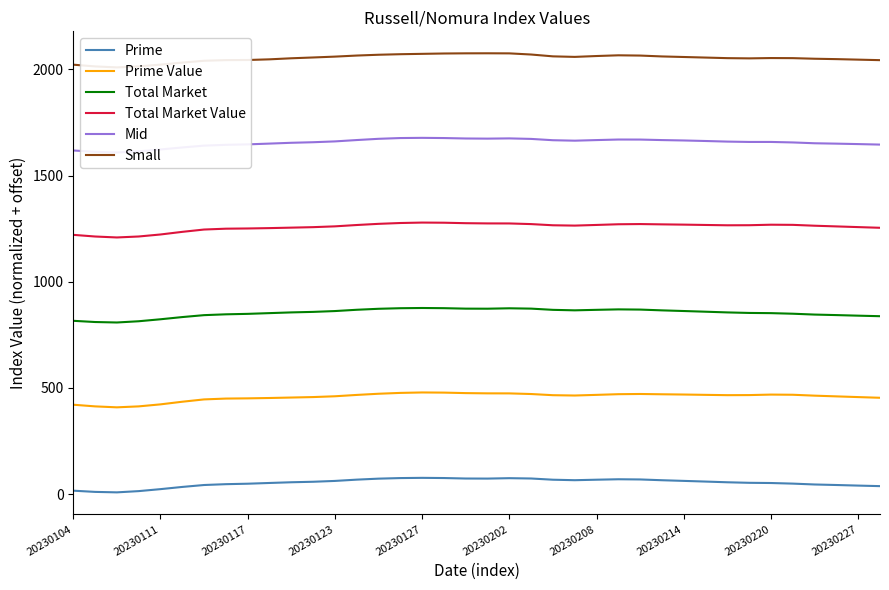

What position from the left is 33?

34